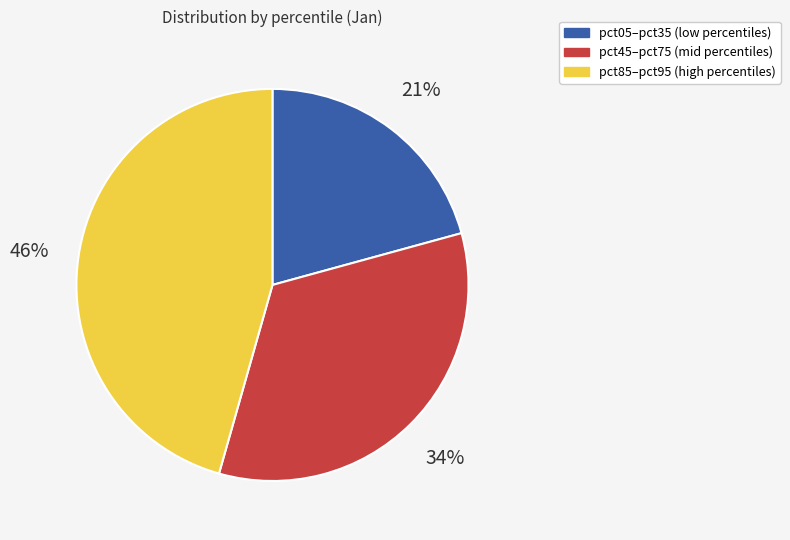

To the nearest percent, what is the average slice percentage?

33%